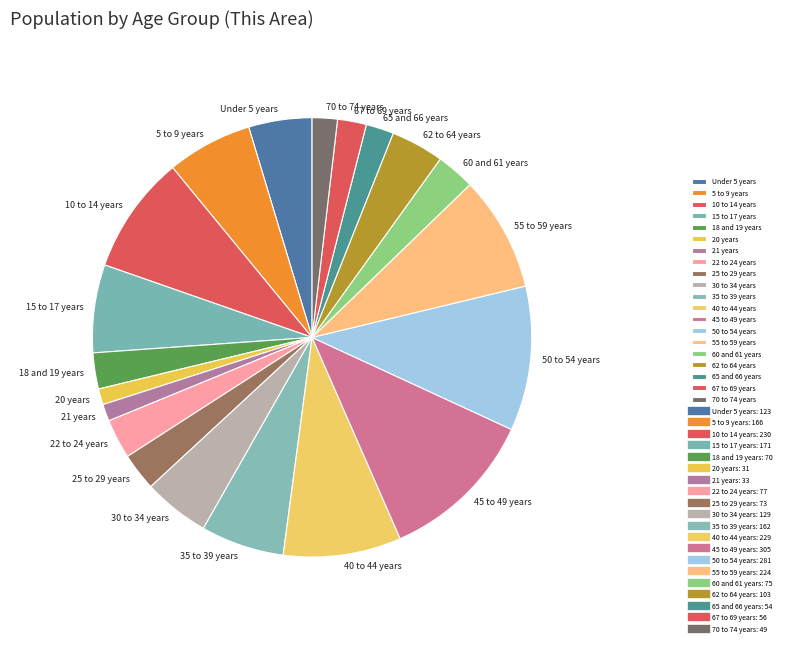

Combined, do 60 and 61 years and 45 to 49 years account for over 50%?

No